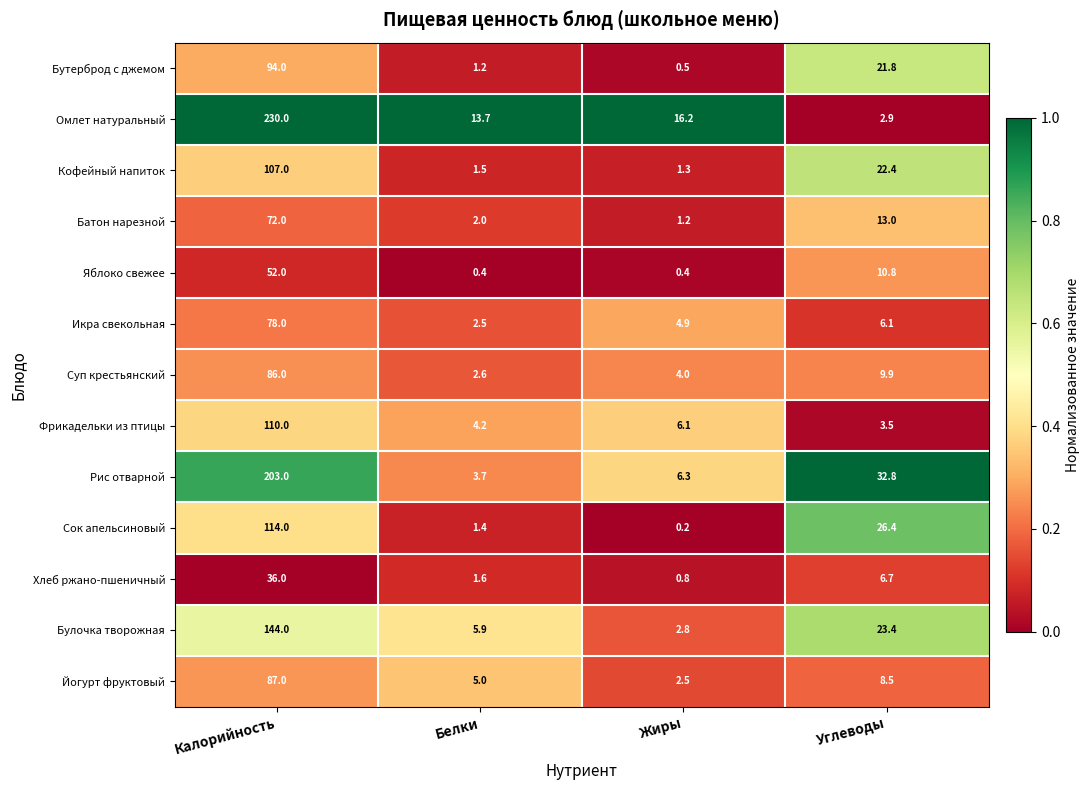

True or false: Булочка творожная has a value of 23.4 at Углеводы.

True